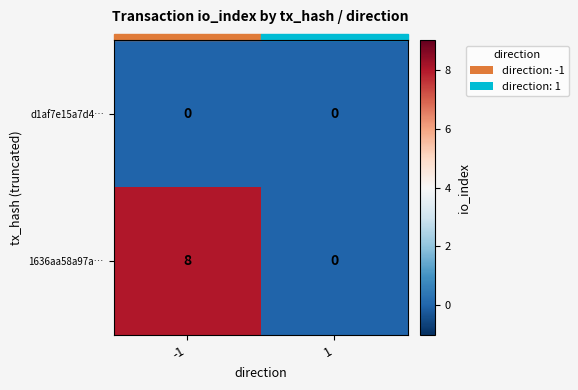

Which series changed the most between -1 and 1?

1636aa58a97a…